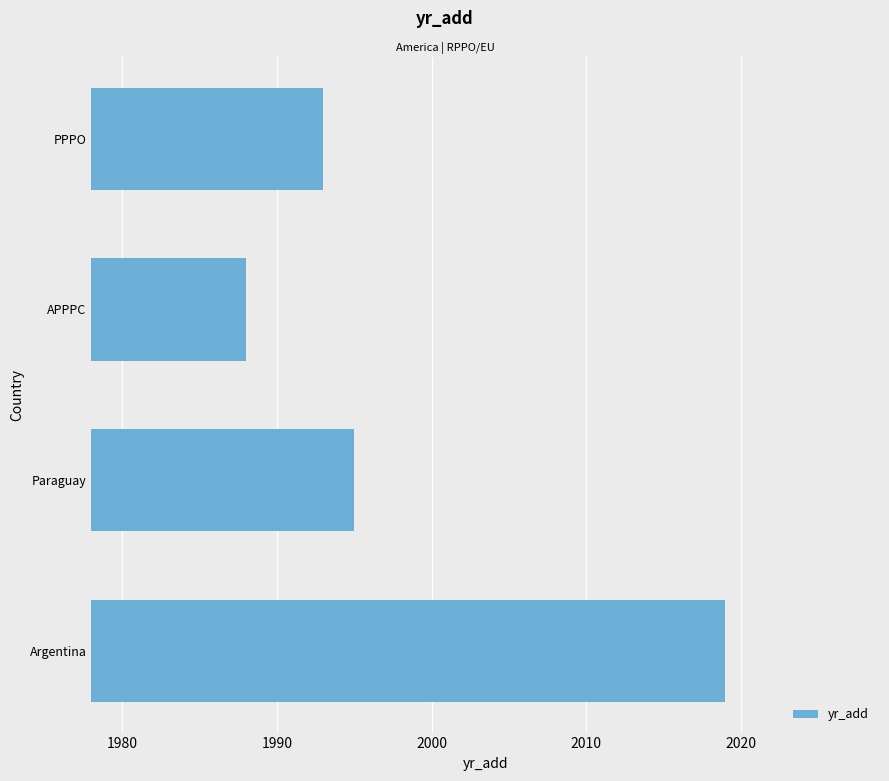

What is the smallest value displayed?

1988